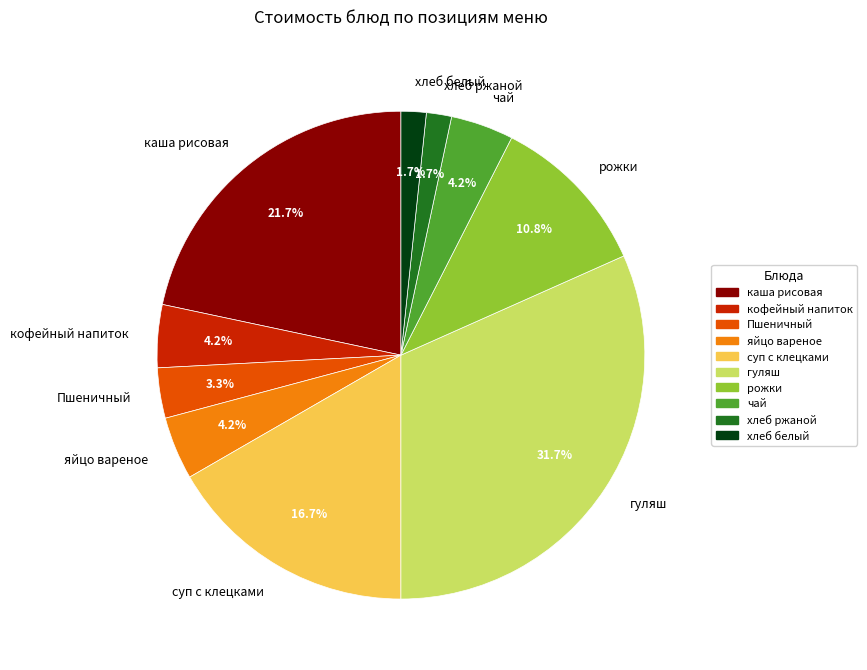

How many segments does this pie chart have?

10